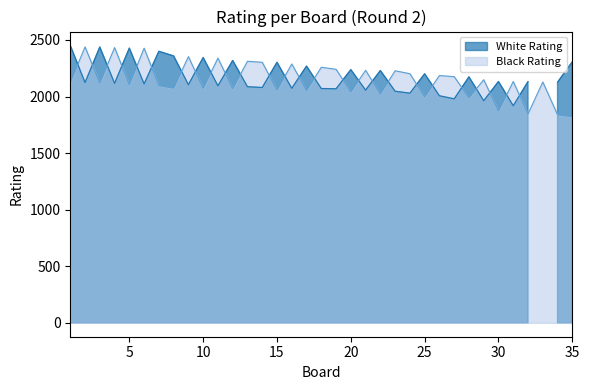

Read the value at 6.

2428